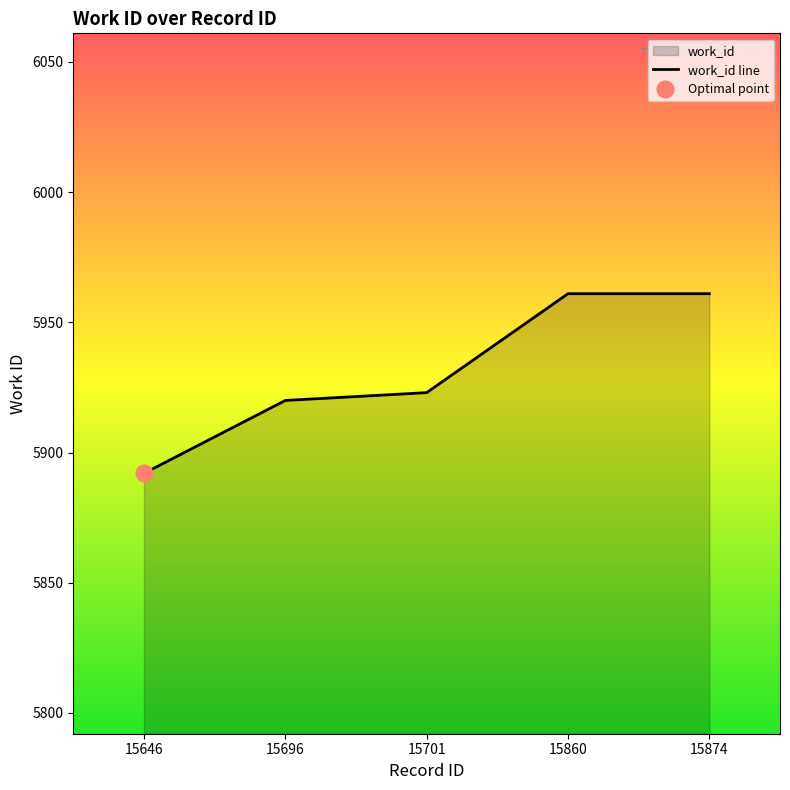

At which label is the value closest to 5926?

15701